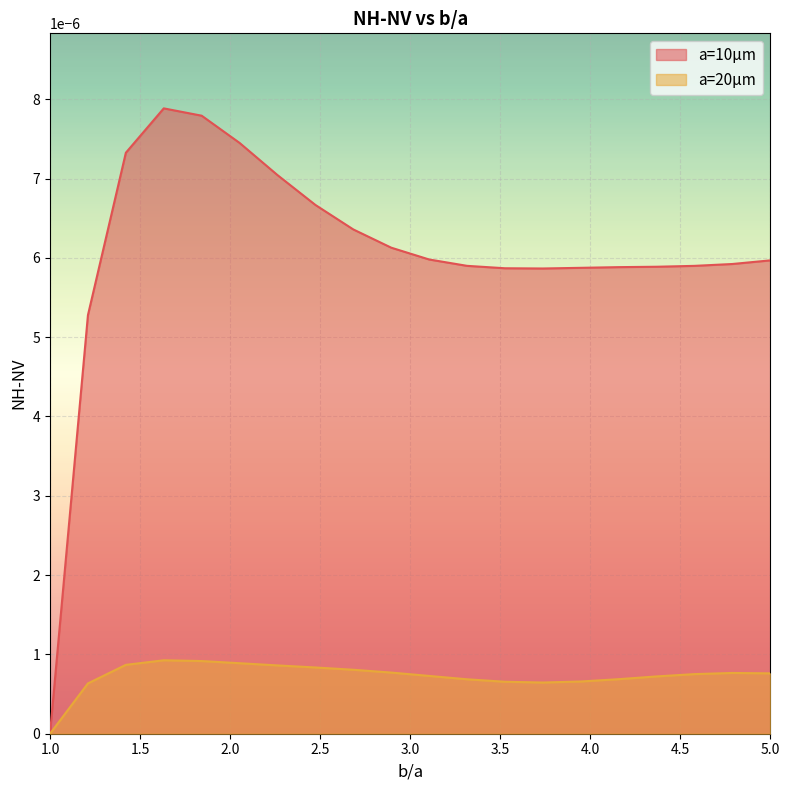

Where is the data nearest to the value 0?

1.0